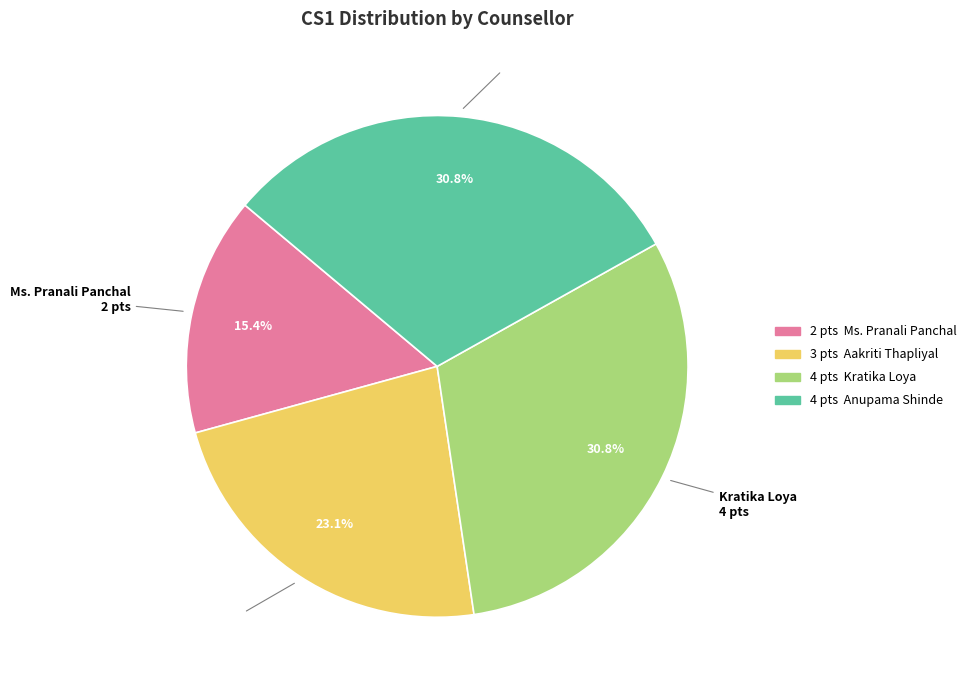

Is there any slice that represents more than half of the pie?

No